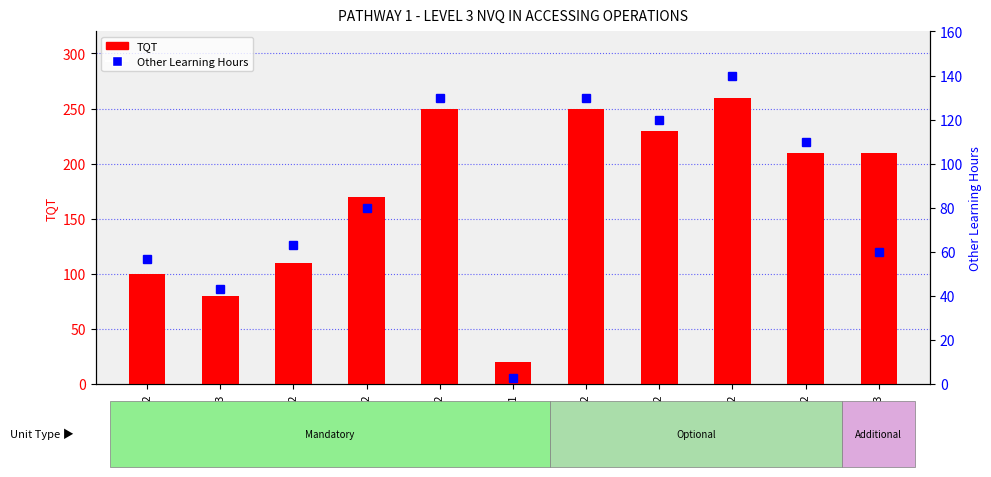

At which label does Other Learning Hours first exceed 80?

405v2